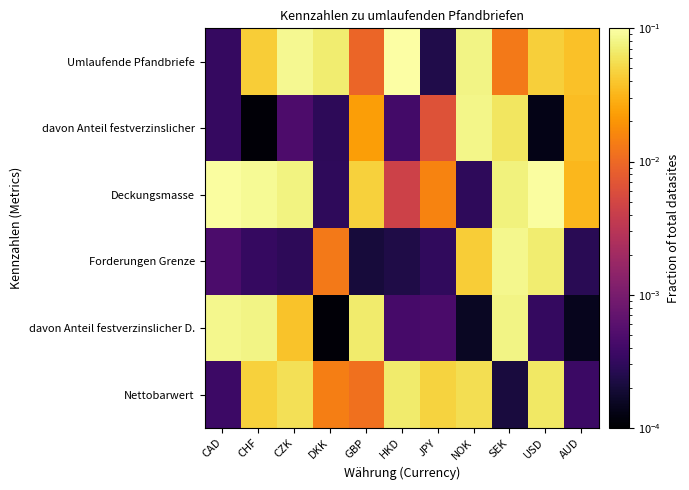

Reading left to right, transcribe all the data shown in this chart.

Umlaufende Pfandbriefe: CAD=0.0	CHF=0.0	CZK=0.1	DKK=0.1	GBP=0.0	HKD=0.1	JPY=0.0	NOK=0.1	SEK=0.0	USD=0.0	AUD=0.0
davon Anteil festverzinslicher: CAD=0.0	CHF=0.0	CZK=0.0	DKK=0.0	GBP=0.0	HKD=0.0	JPY=0.0	NOK=0.1	SEK=0.1	USD=0.0	AUD=0.0
Deckungsmasse: CAD=0.1	CHF=0.1	CZK=0.1	DKK=0.0	GBP=0.0	HKD=0.0	JPY=0.0	NOK=0.0	SEK=0.1	USD=0.1	AUD=0.0
Forderungen Grenze: CAD=0.0	CHF=0.0	CZK=0.0	DKK=0.0	GBP=0.0	HKD=0.0	JPY=0.0	NOK=0.0	SEK=0.1	USD=0.1	AUD=0.0
davon Anteil festverzinslicher D.: CAD=0.1	CHF=0.1	CZK=0.0	DKK=0.0	GBP=0.1	HKD=0.0	JPY=0.0	NOK=0.0	SEK=0.1	USD=0.0	AUD=0.0
Nettobarwert: CAD=0.0	CHF=0.0	CZK=0.1	DKK=0.0	GBP=0.0	HKD=0.1	JPY=0.0	NOK=0.1	SEK=0.0	USD=0.1	AUD=0.0